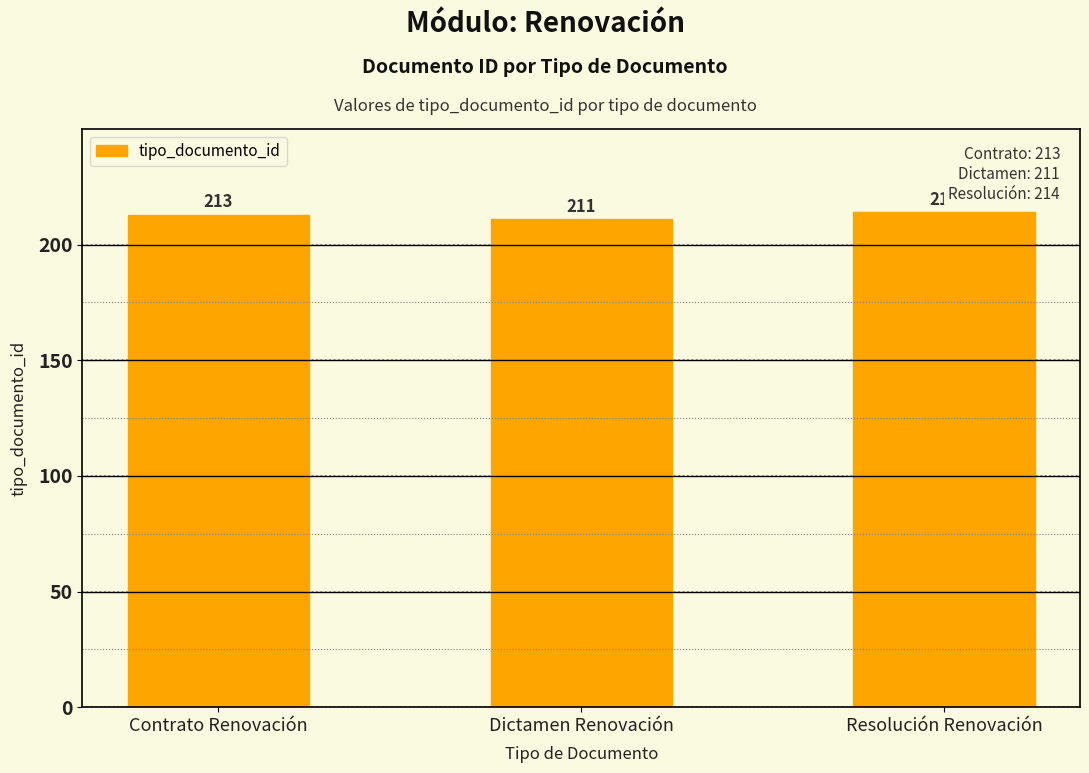

Is it true that the value at Dictamen Renovación is 334?

False